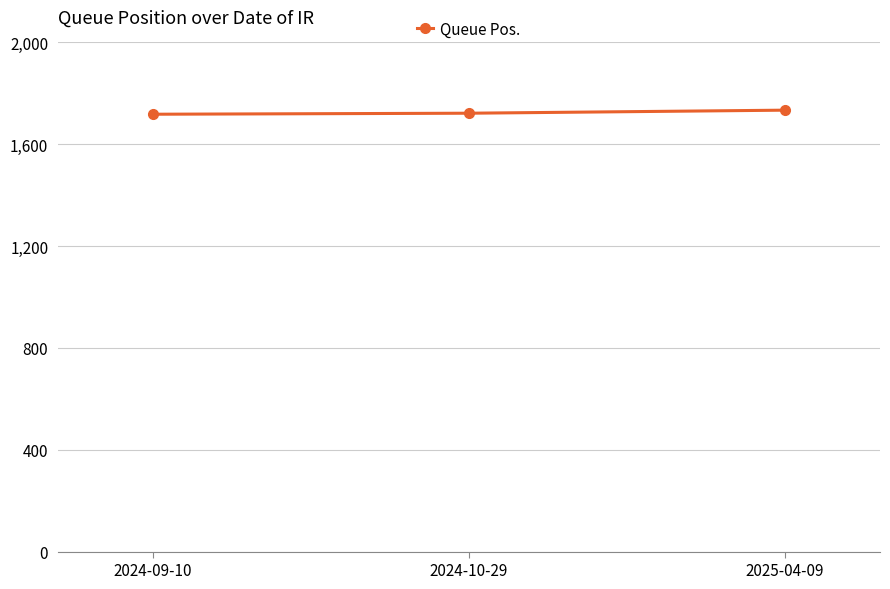

How many data points are less than 1722?

1